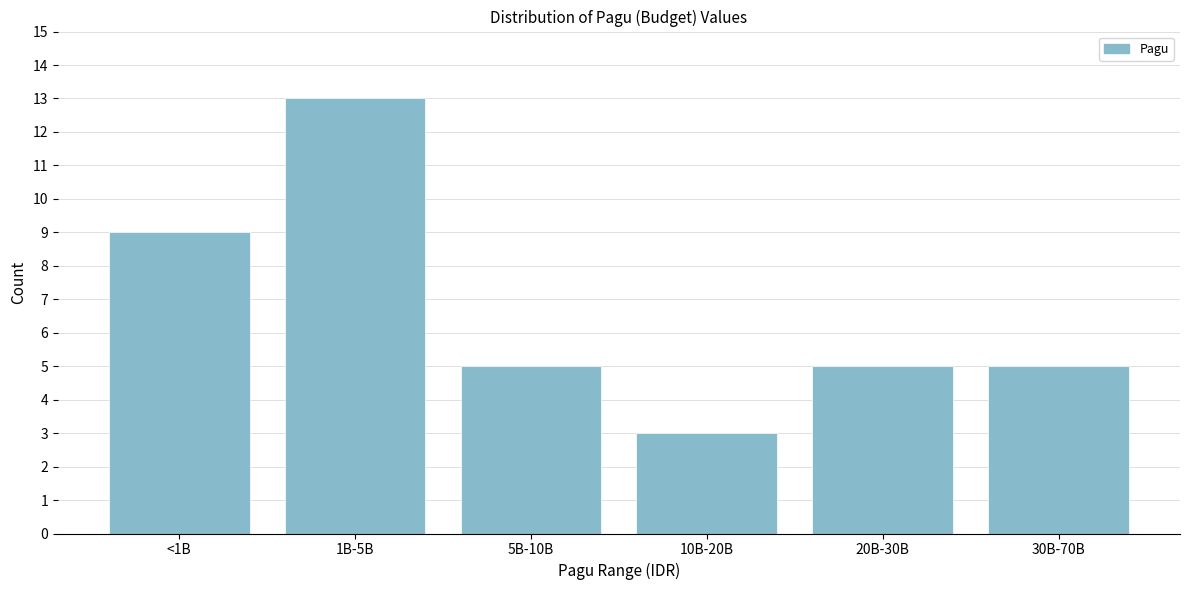

Reading right to left, list all the values displayed in this chart.

30B-70B=5	20B-30B=5	10B-20B=3	5B-10B=5	1B-5B=13	<1B=9